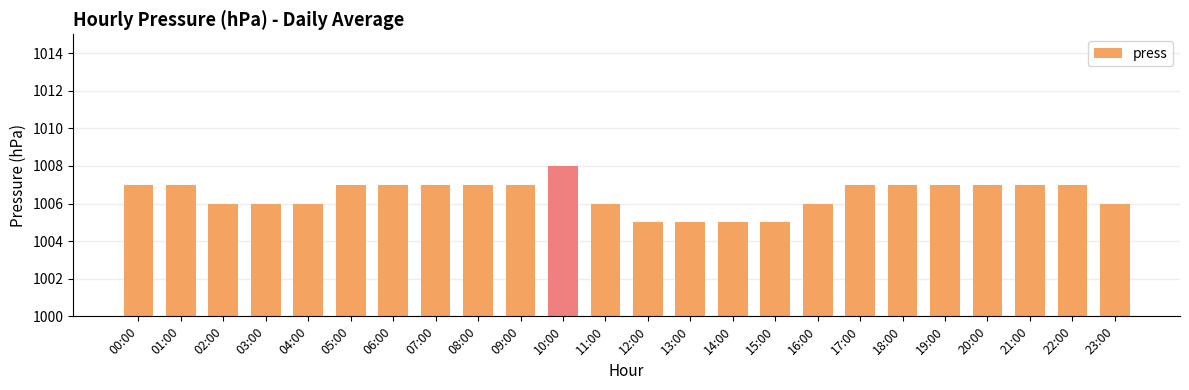

What is the label of the 17th bar from the left?

16:00